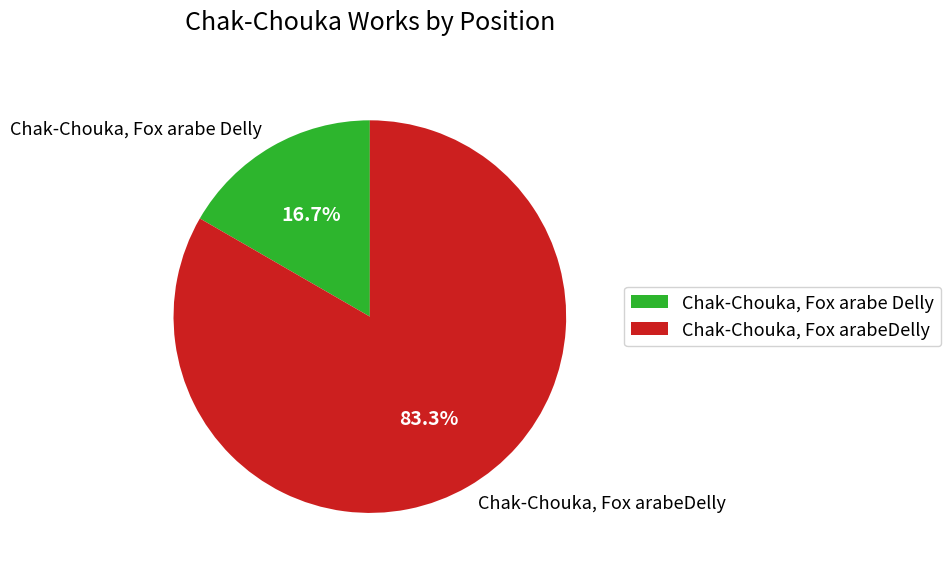

What is the total percentage of Chak-Chouka, Fox arabeDelly and Chak-Chouka, Fox arabe Delly?

100.0%